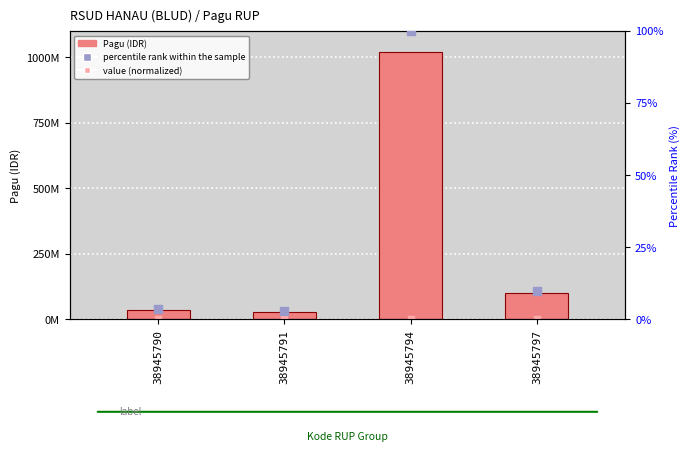

Which series has the largest total across all categories?

Pagu